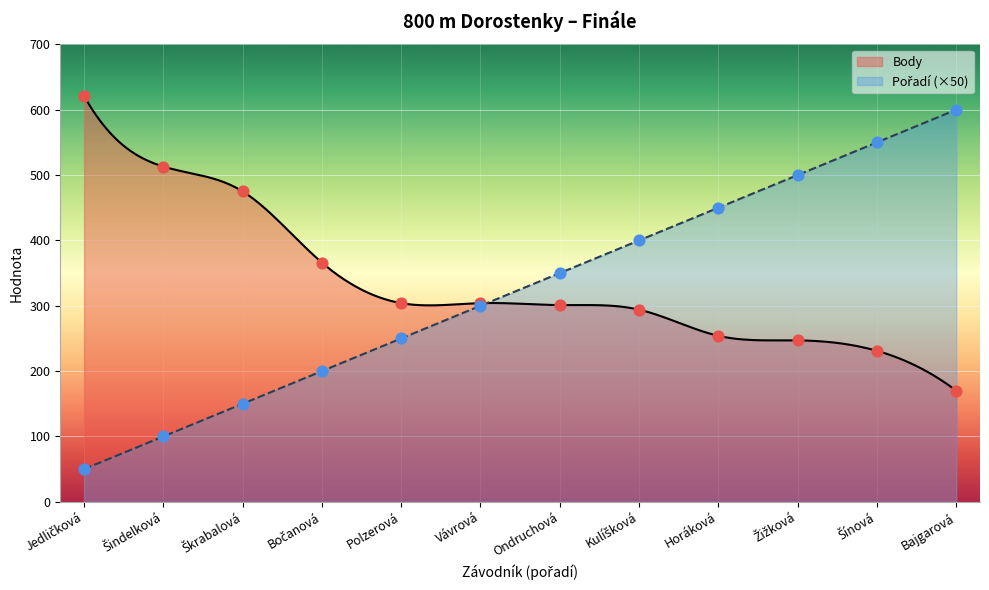

Which series contains the highest Y value?

Body